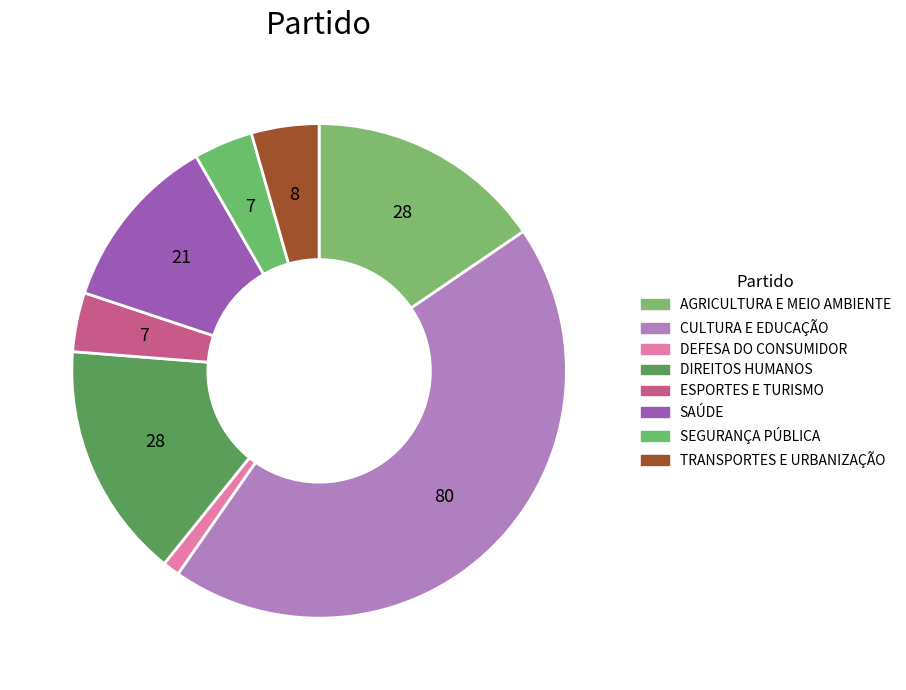

To the nearest percent, what percentage of the pie is DIREITOS HUMANOS?

15%